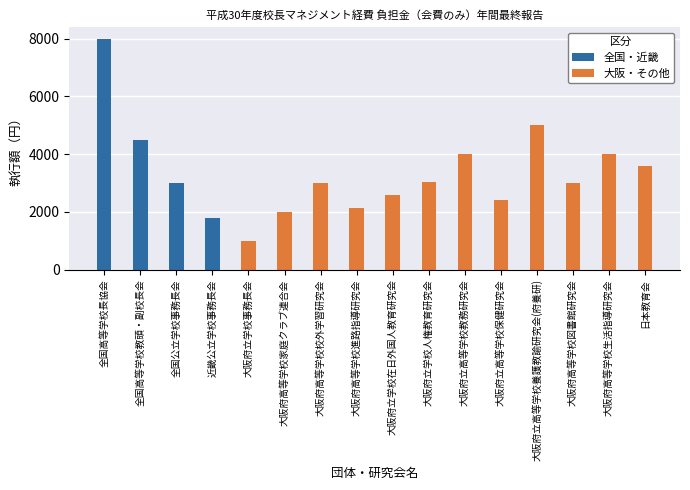

What is the difference between the maximum and minimum values?

7000